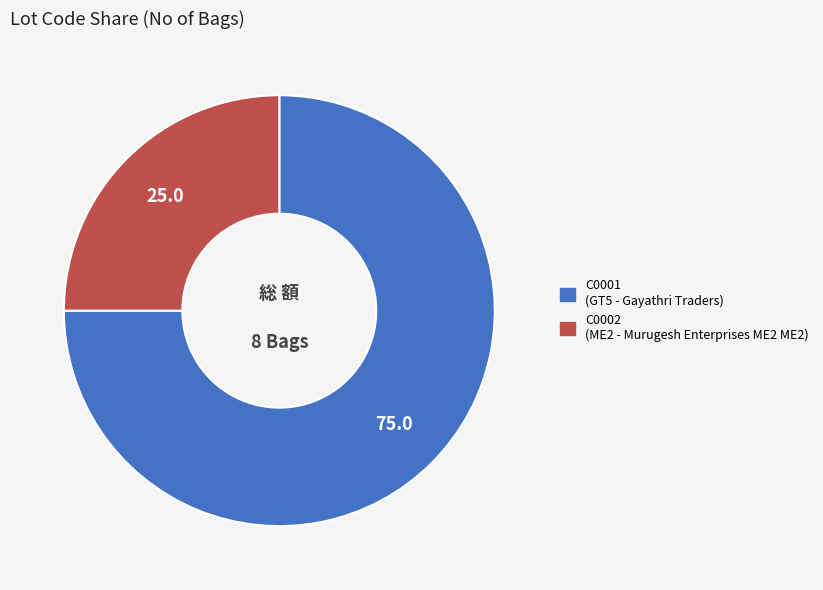

Combined, do C0001 and C0002 account for over 50%?

Yes